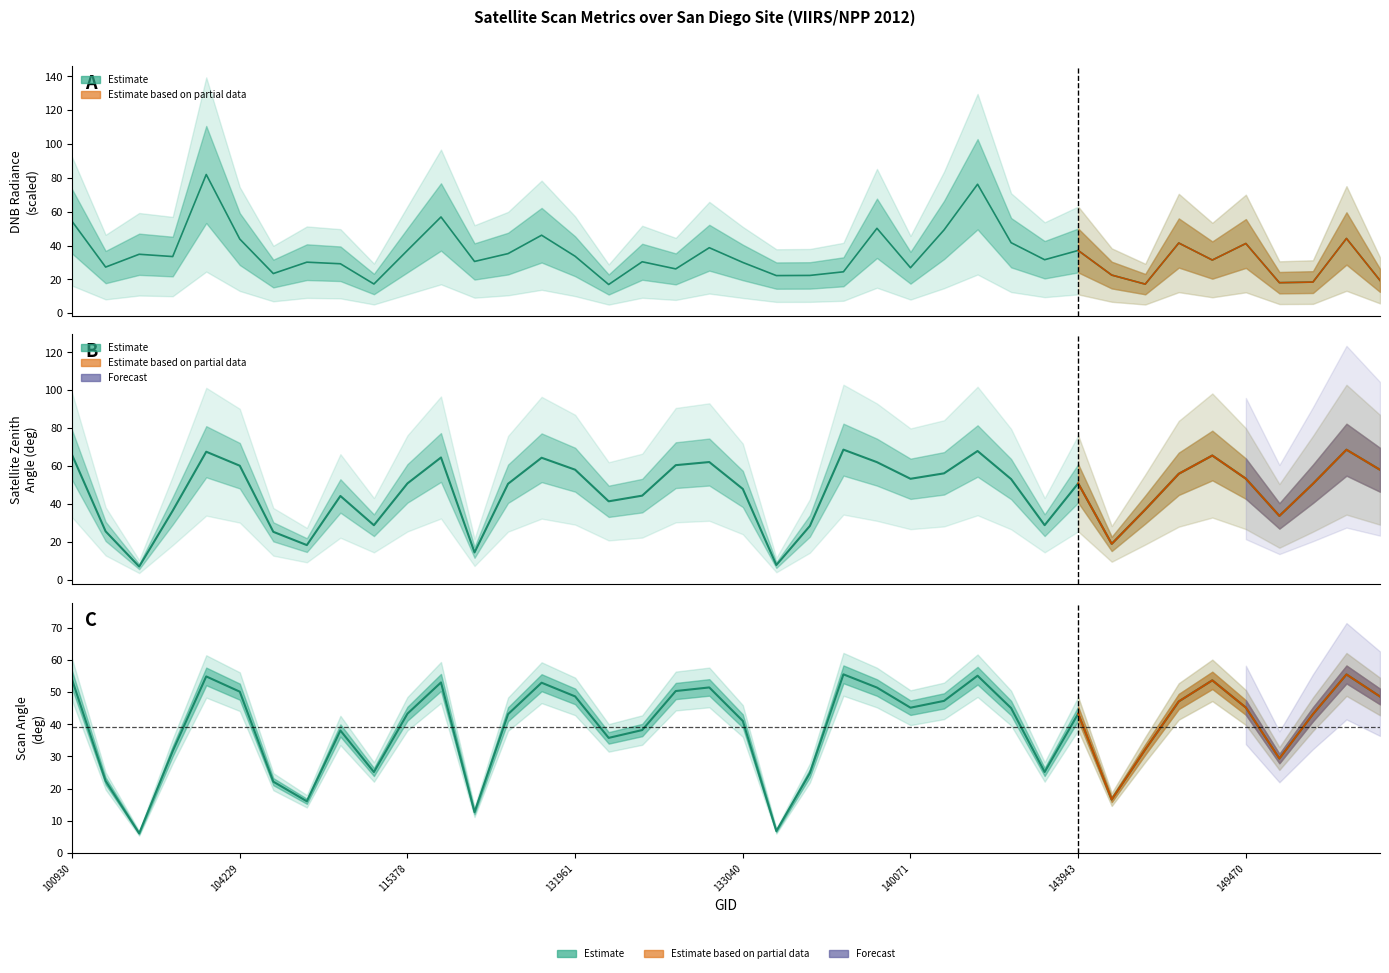

What is the sum of the dnbrad values at 144746 and 134700?

47.0